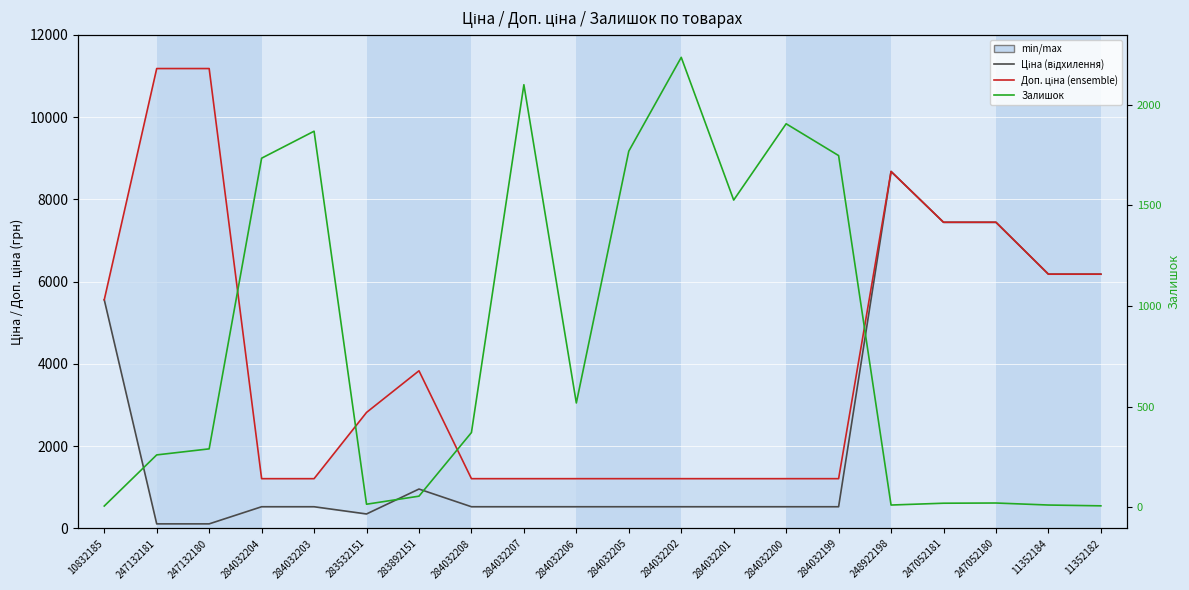

Count the number of data series in this chart.

3